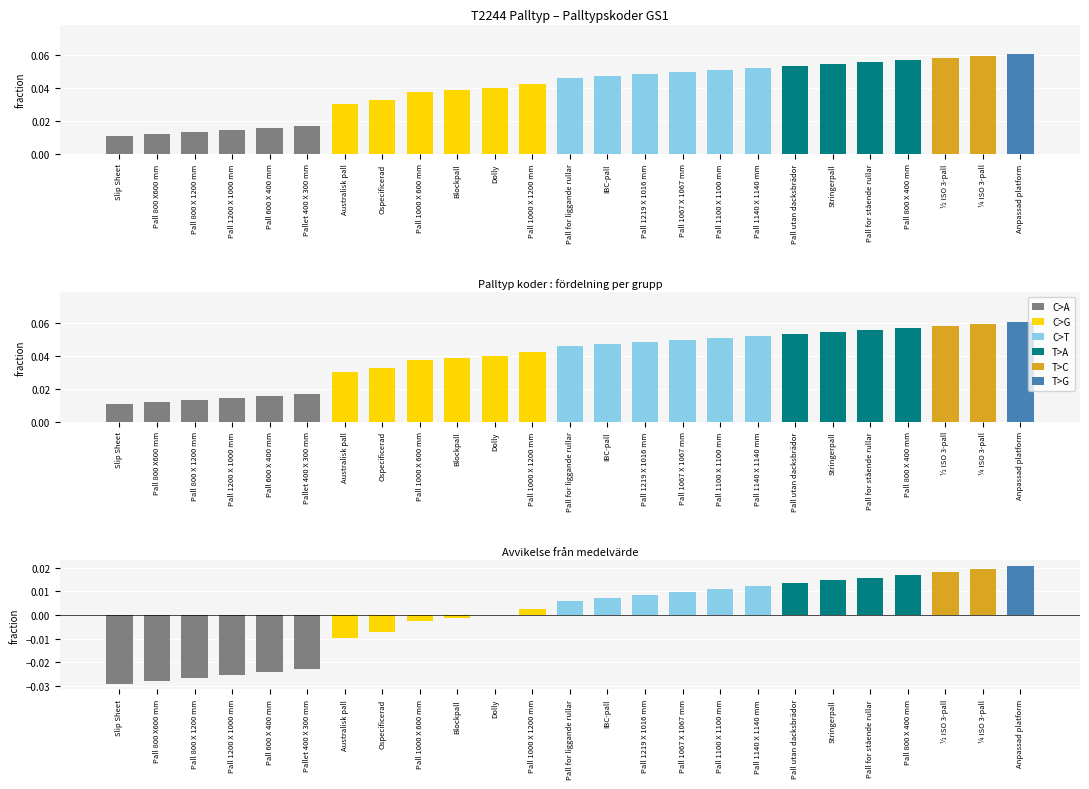

What is the approximate value at Anpassad platform?

0.1